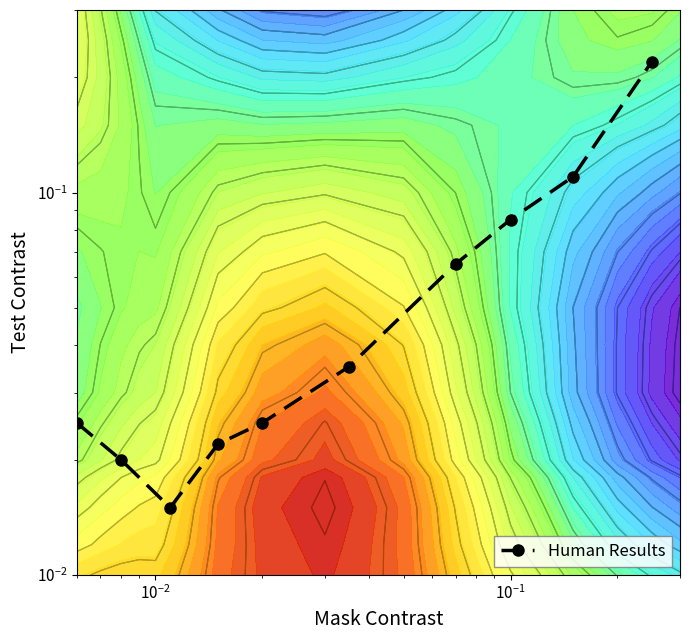

Reading right to left, what are all the values shown in this chart?

0.2	0.1	0.1	0.1	0.0	0.0	0.0	0.0	0.0	0.0